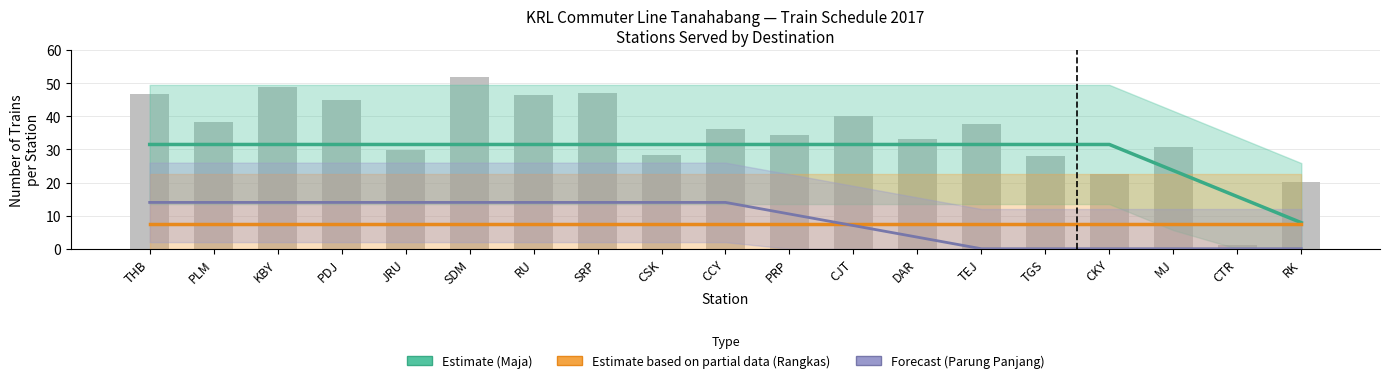

What is the total value across all series at DAR?

42.5